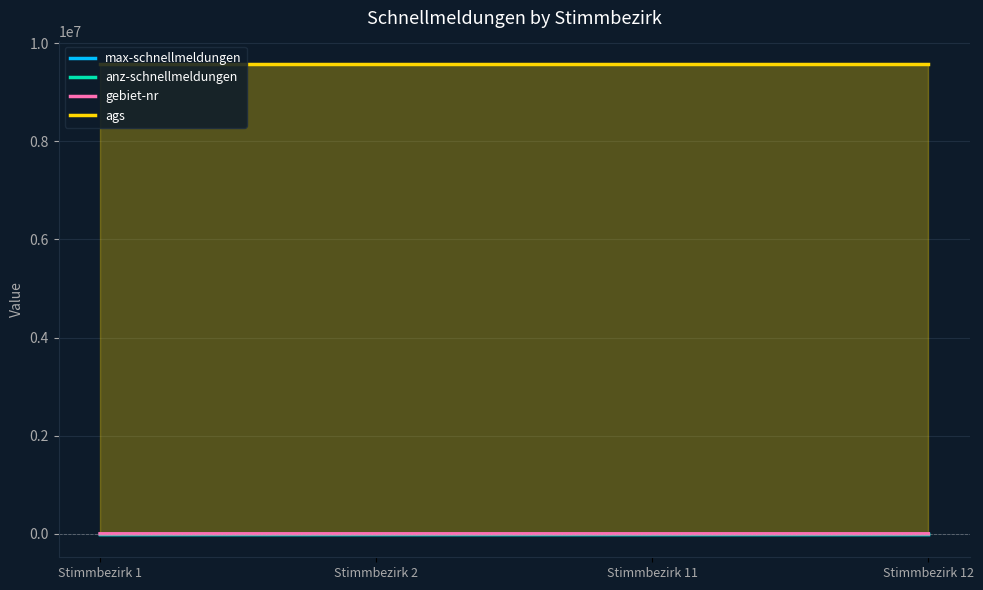

What is the total value across all series at Stimmbezirk 11?

9571125